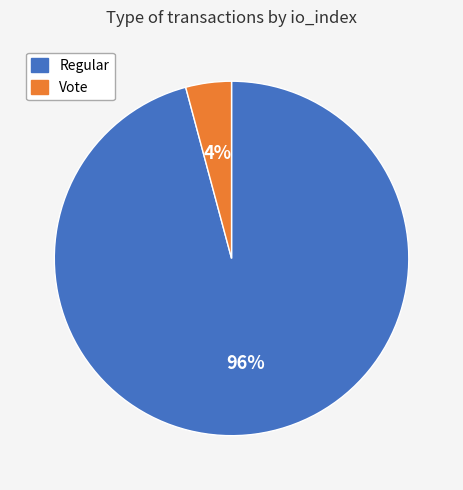

Is Regular the majority of the pie?

Yes